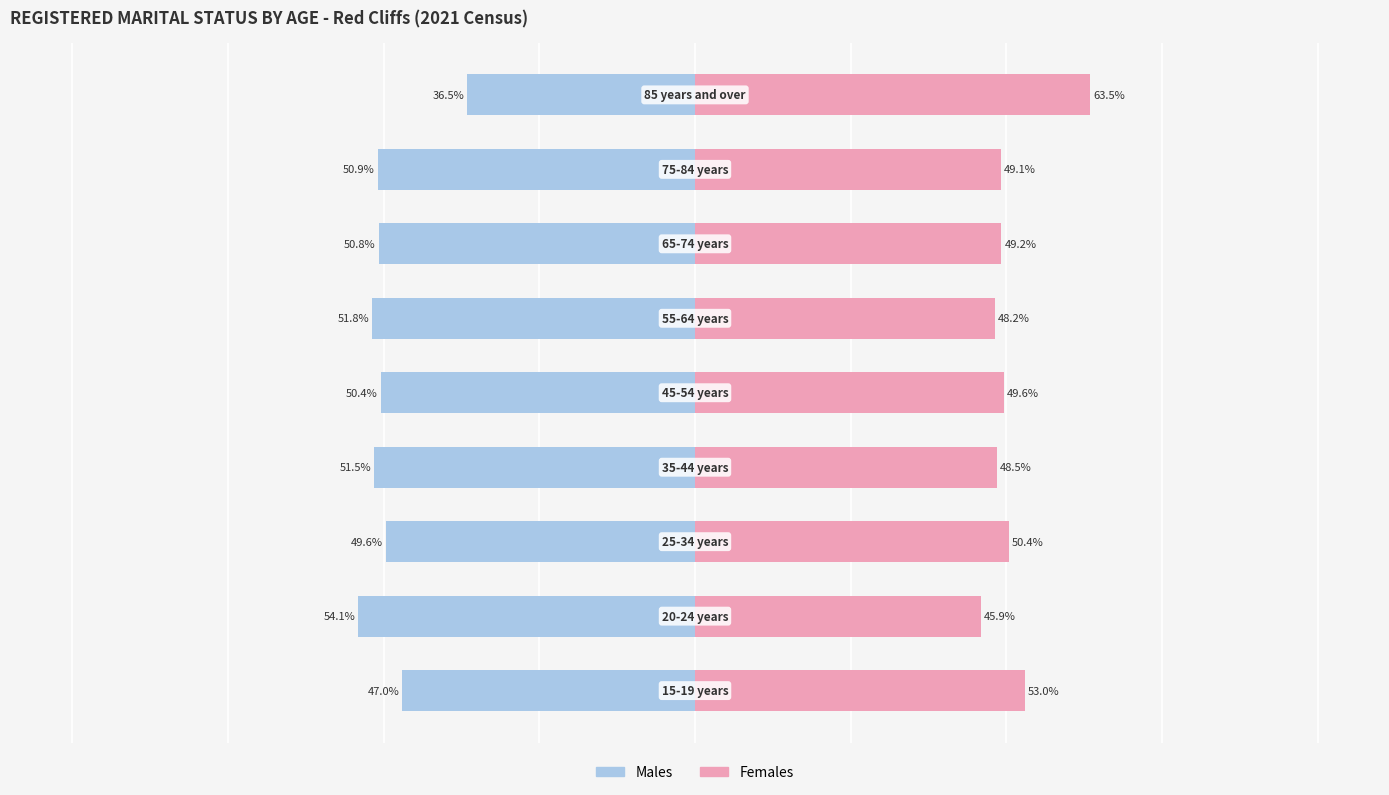

True or false: Males has a value of -49.6 at 2.

True